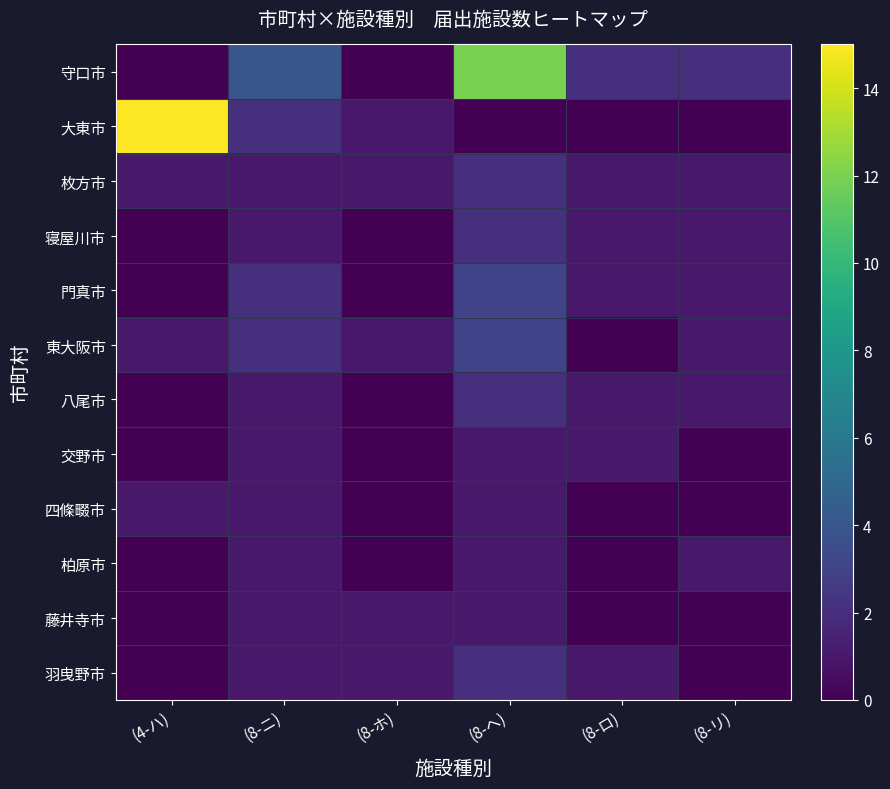

Reading left to right, extract all data points from this chart.

守口市: (4-ハ)=0	(8-ニ)=4	(8-ホ)=0	(8-ヘ)=12	(8-ロ)=2	(8-リ)=2
大東市: (4-ハ)=15	(8-ニ)=2	(8-ホ)=1	(8-ヘ)=0	(8-ロ)=0	(8-リ)=0
枚方市: (4-ハ)=1	(8-ニ)=1	(8-ホ)=1	(8-ヘ)=2	(8-ロ)=1	(8-リ)=1
寝屋川市: (4-ハ)=0	(8-ニ)=1	(8-ホ)=0	(8-ヘ)=2	(8-ロ)=1	(8-リ)=1
門真市: (4-ハ)=0	(8-ニ)=2	(8-ホ)=0	(8-ヘ)=3	(8-ロ)=1	(8-リ)=1
東大阪市: (4-ハ)=1	(8-ニ)=2	(8-ホ)=1	(8-ヘ)=3	(8-ロ)=0	(8-リ)=1
八尾市: (4-ハ)=0	(8-ニ)=1	(8-ホ)=0	(8-ヘ)=2	(8-ロ)=1	(8-リ)=1
交野市: (4-ハ)=0	(8-ニ)=1	(8-ホ)=0	(8-ヘ)=1	(8-ロ)=1	(8-リ)=0
四條畷市: (4-ハ)=1	(8-ニ)=1	(8-ホ)=0	(8-ヘ)=1	(8-ロ)=0	(8-リ)=0
柏原市: (4-ハ)=0	(8-ニ)=1	(8-ホ)=0	(8-ヘ)=1	(8-ロ)=0	(8-リ)=1
藤井寺市: (4-ハ)=0	(8-ニ)=1	(8-ホ)=1	(8-ヘ)=1	(8-ロ)=0	(8-リ)=0
羽曳野市: (4-ハ)=0	(8-ニ)=1	(8-ホ)=1	(8-ヘ)=2	(8-ロ)=1	(8-リ)=0